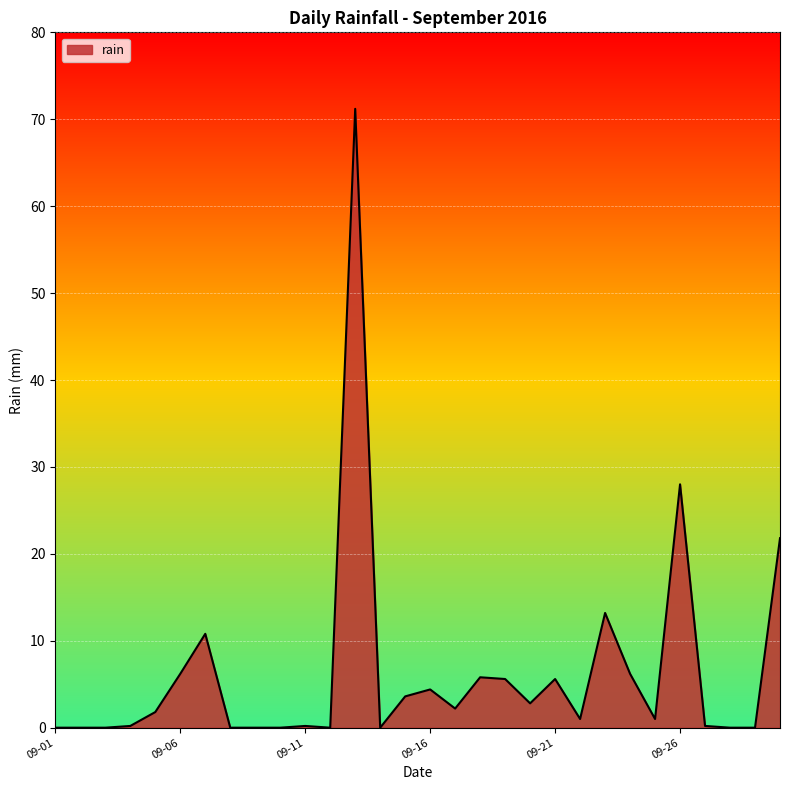

How many lines are shown in the chart?

1